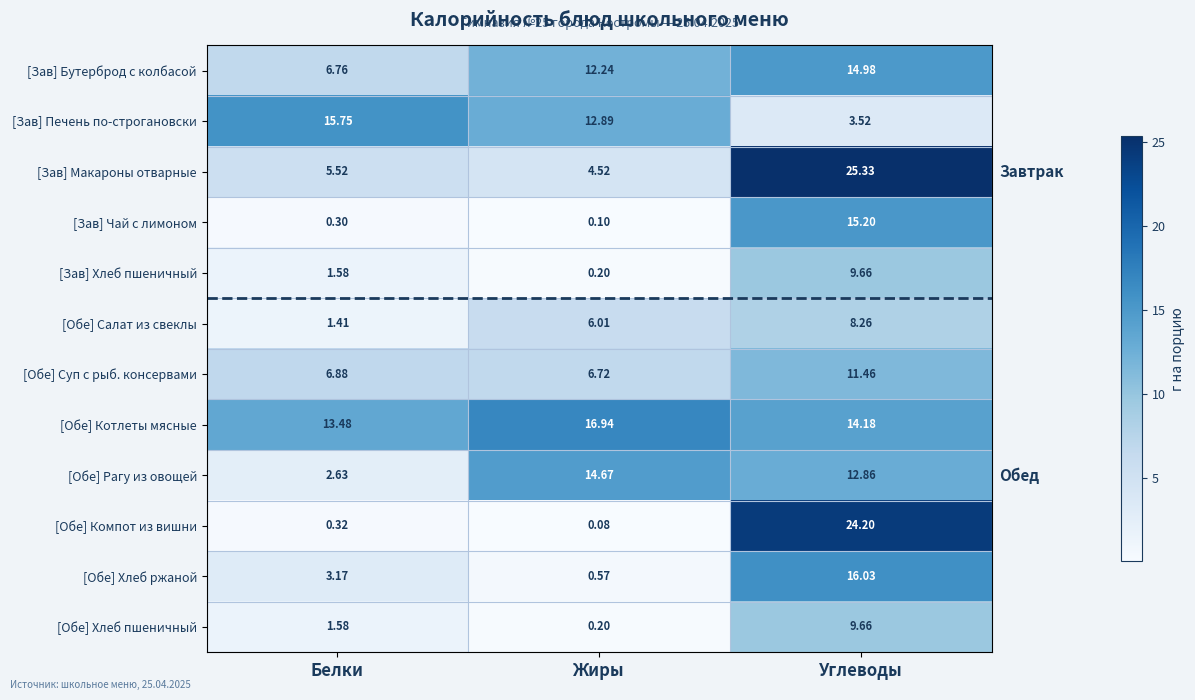

Rank the categories by [Обе] Хлеб пшеничный value from highest to lowest.

Углеводы, Белки, Жиры